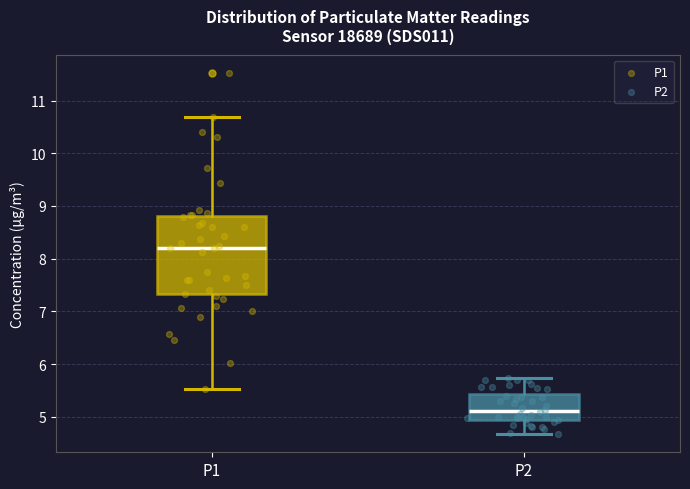

Which box is the tallest, from its lower edge to its upper edge?

P1